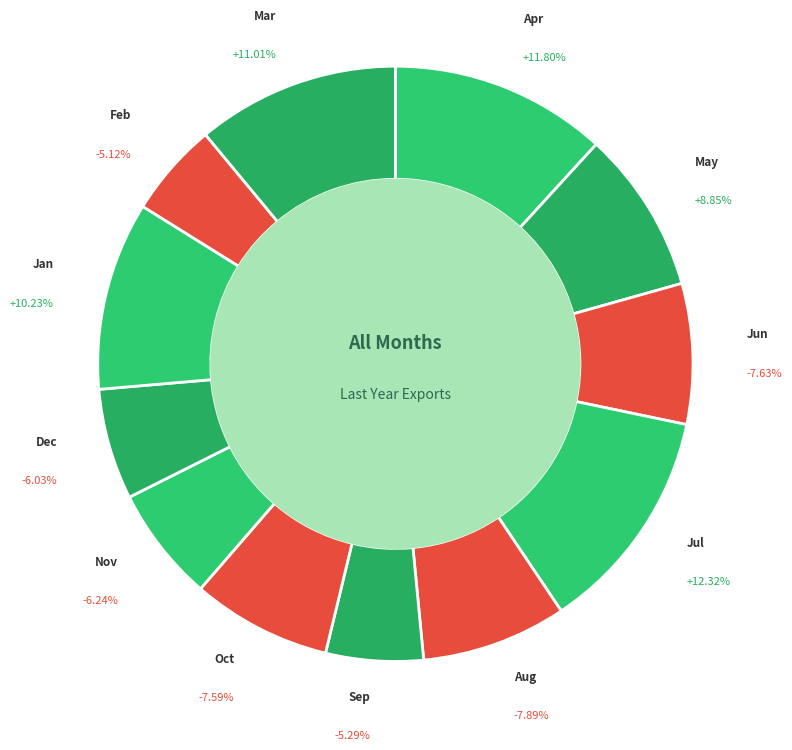

Which slice is the smallest?

Feb